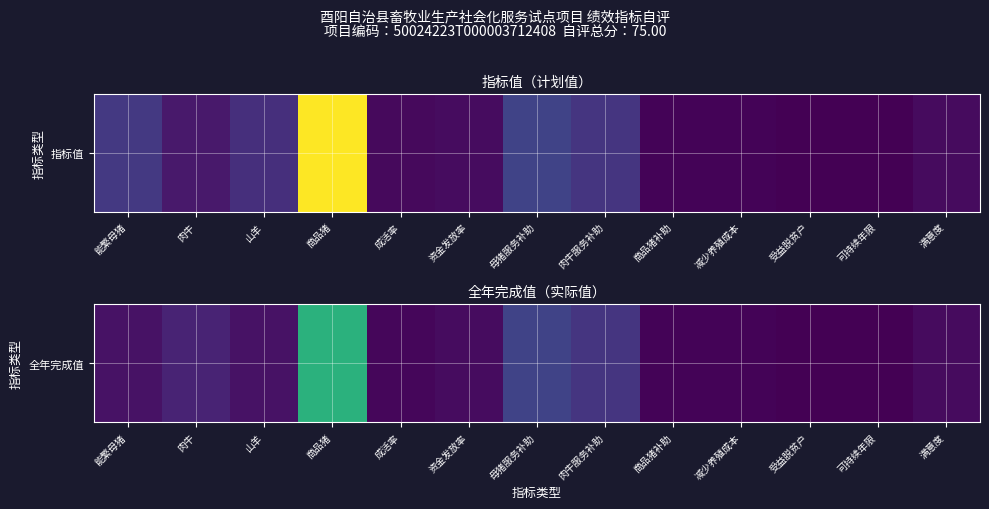

Count the number of categories in the chart.

13